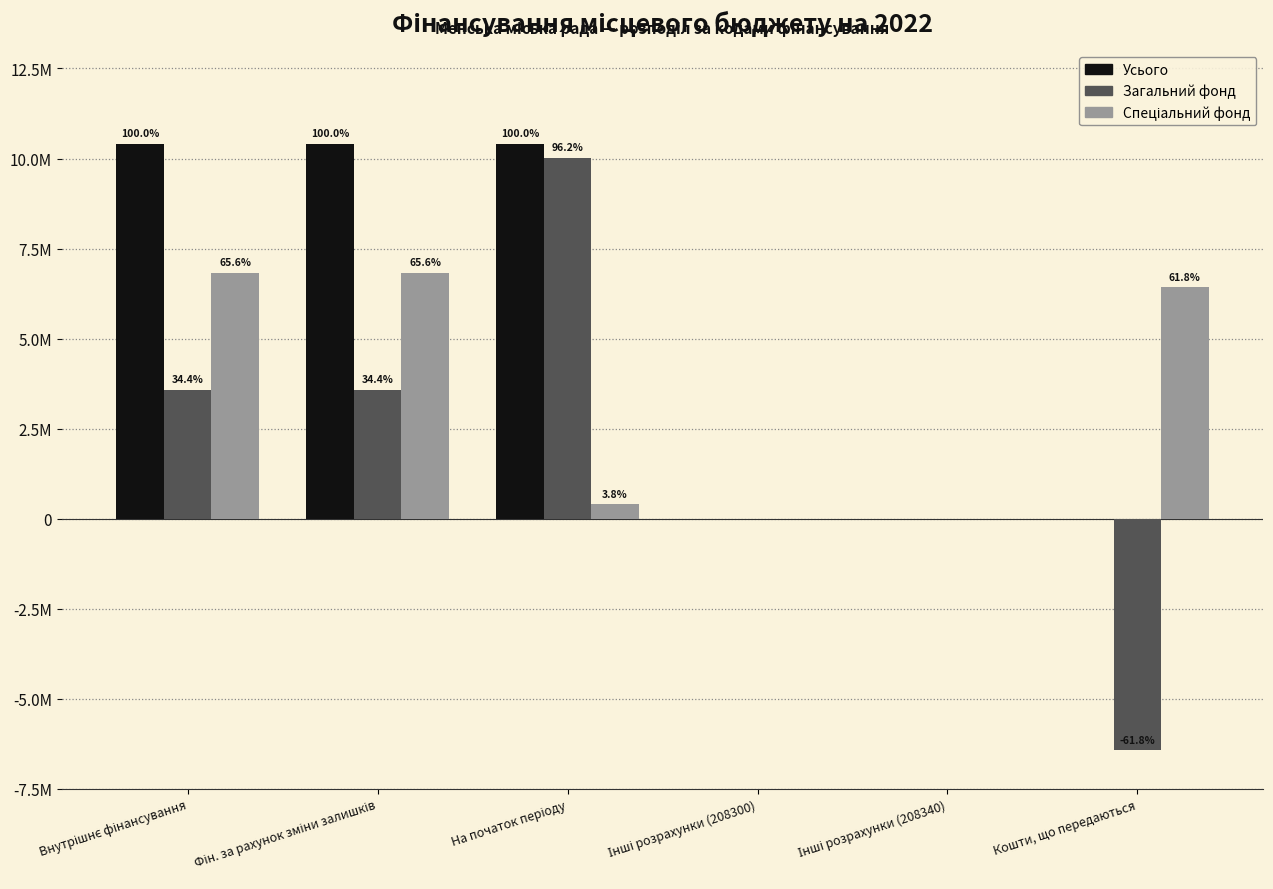

What is the difference between the Спеціальний фонд values at Інші розрахунки (208300) and Фін. за рахунок зміни залишків?

6829513.6